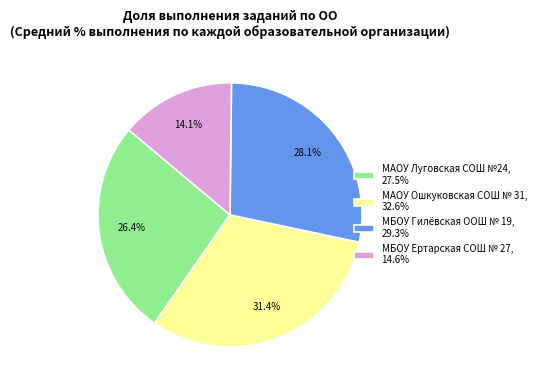

Which slice is the largest?

МАОУ Ошкуковская СОШ № 31, 32.6%